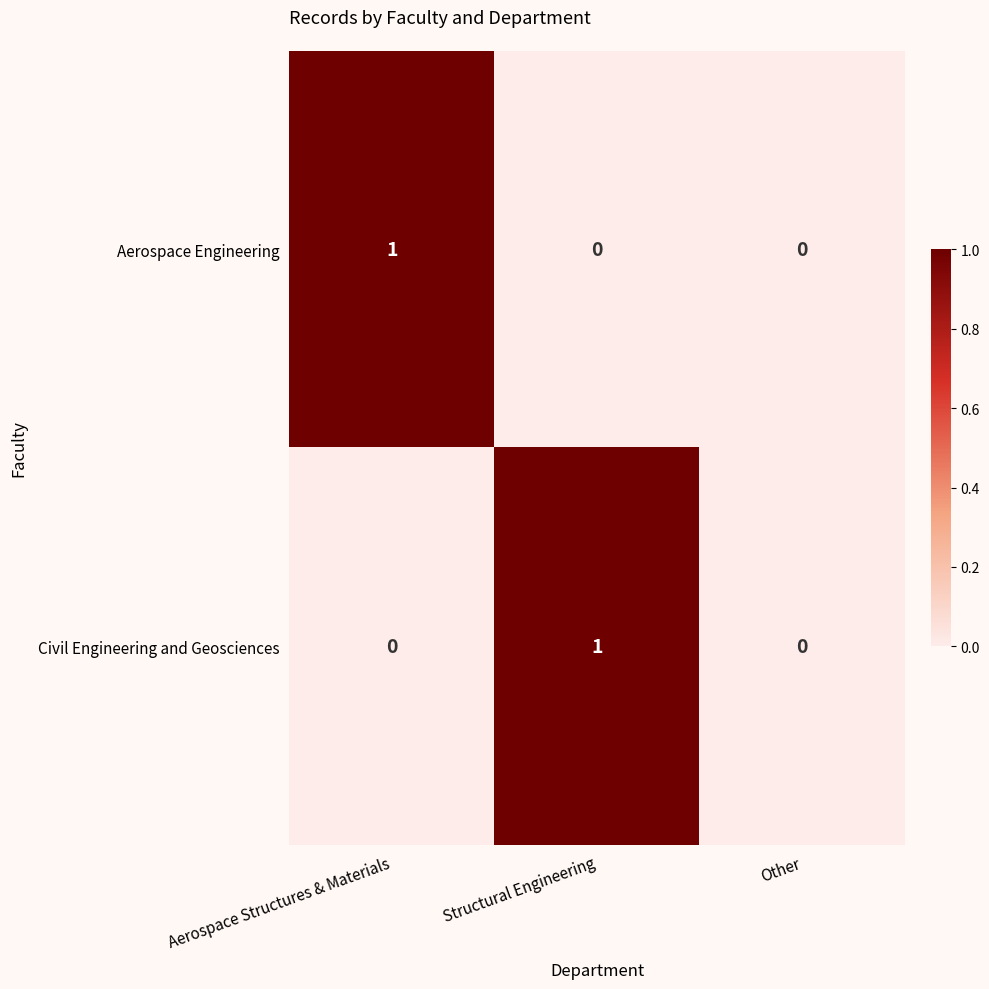

Reading left to right, transcribe all the data shown in this chart.

Aerospace Engineering: Aerospace Structures & Materials=1	Structural Engineering=0	Other=0
Civil Engineering and Geosciences: Aerospace Structures & Materials=0	Structural Engineering=1	Other=0